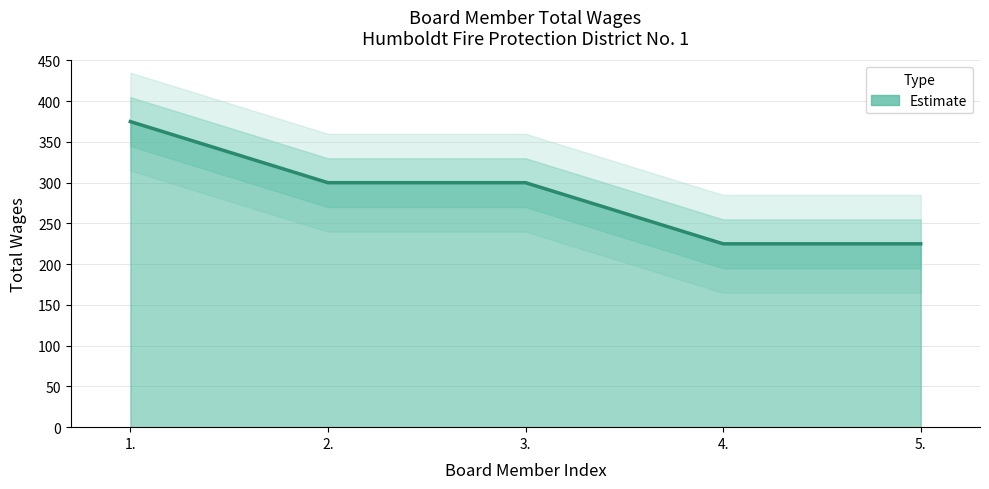

Rank the categories by value from lowest to highest.

4., 5., 2., 3., 1.